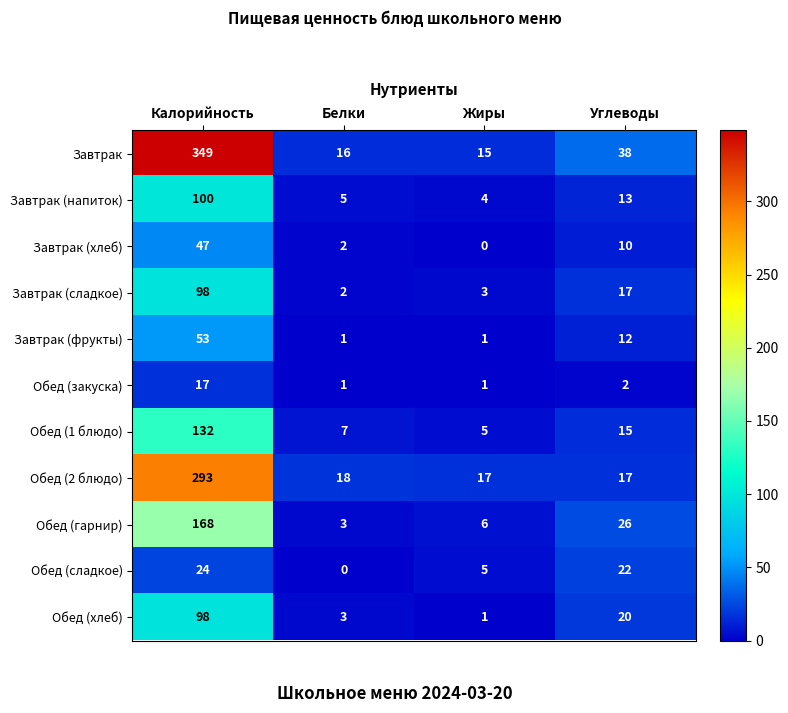

List the labels in order of Завтрак (хлеб) value, largest first.

Калорийность, Углеводы, Белки, Жиры